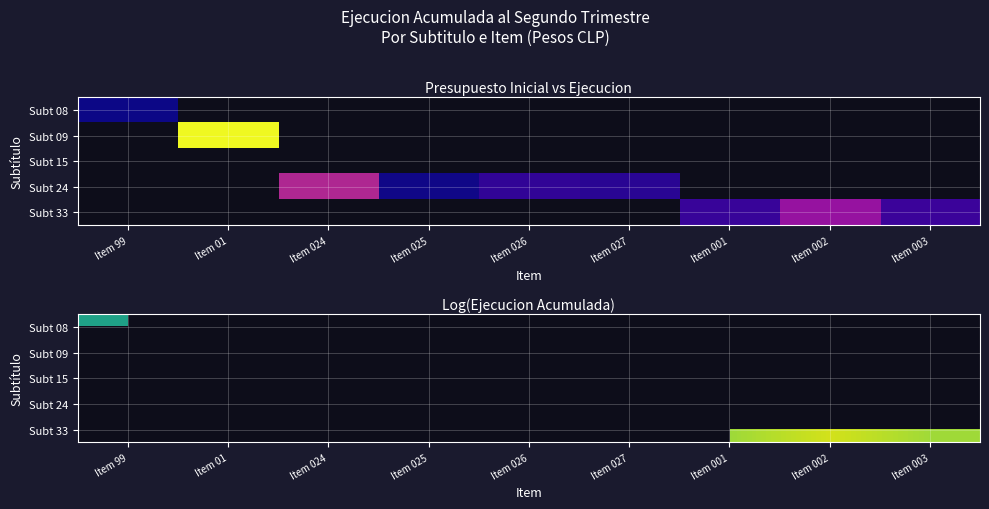

List the series in order of their peak value, highest first.

Subt 08, Subt 09, Subt 15, Subt 24, Subt 33